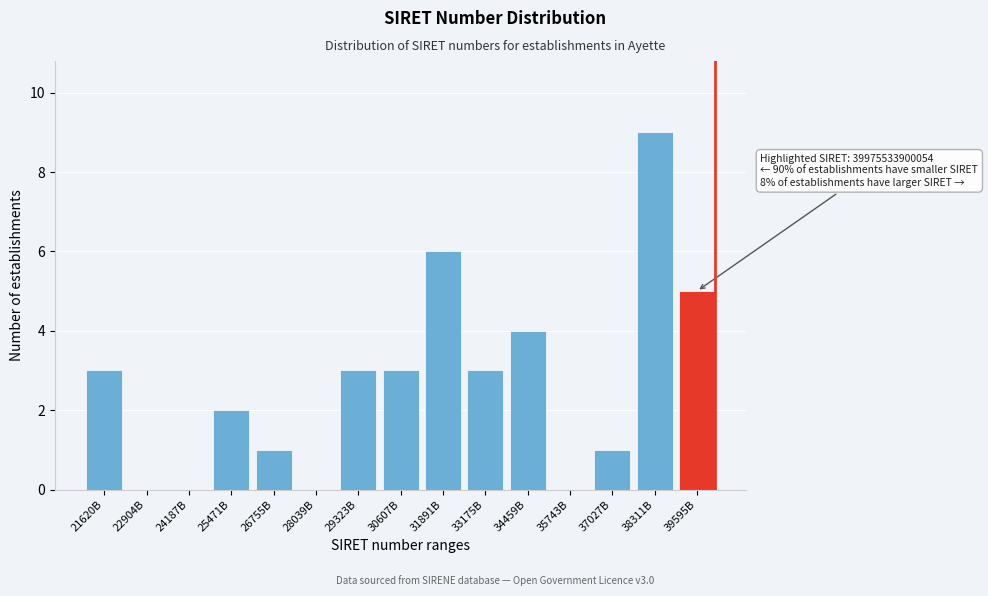

Reading left to right, list all the values displayed in this chart.

21620B=3	22904B=0	24187B=0	25471B=2	26755B=1	28039B=0	29323B=3	30607B=3	31891B=6	33175B=3	34459B=4	35743B=0	37027B=1	38311B=9	39595B=5